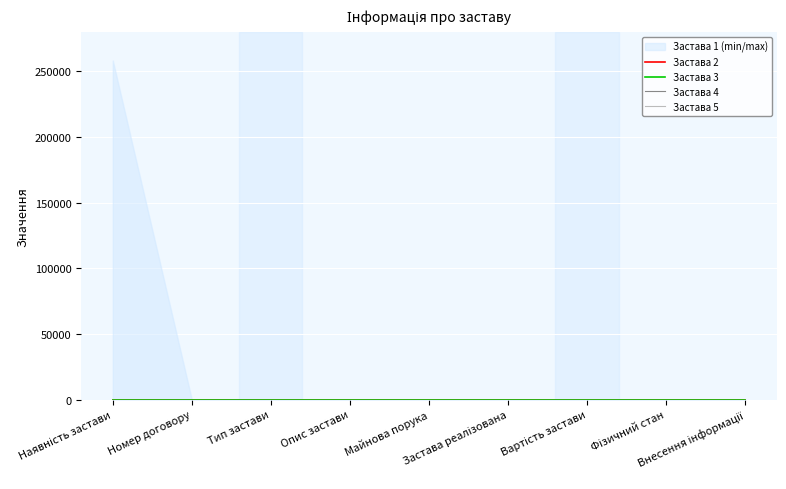

True or false: Застава 1 and Застава 2 intersect in this chart.

False